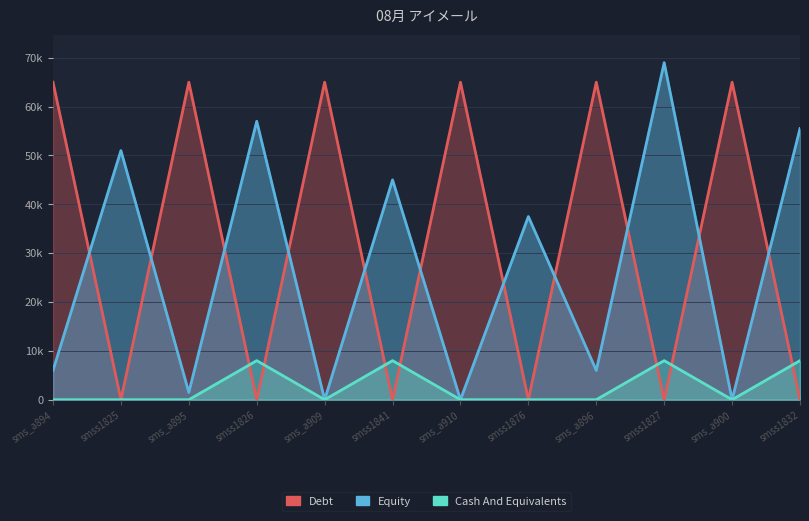

At which category is the sum across all series the highest?

smss1827